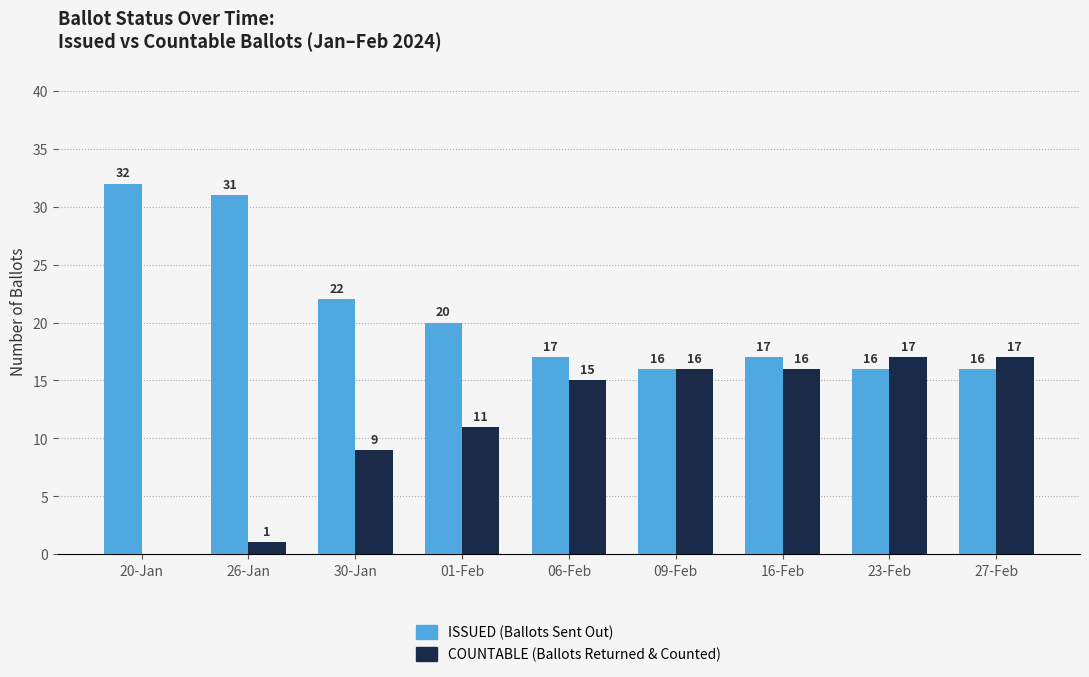

What is the total value across all series at 01-Feb?

31